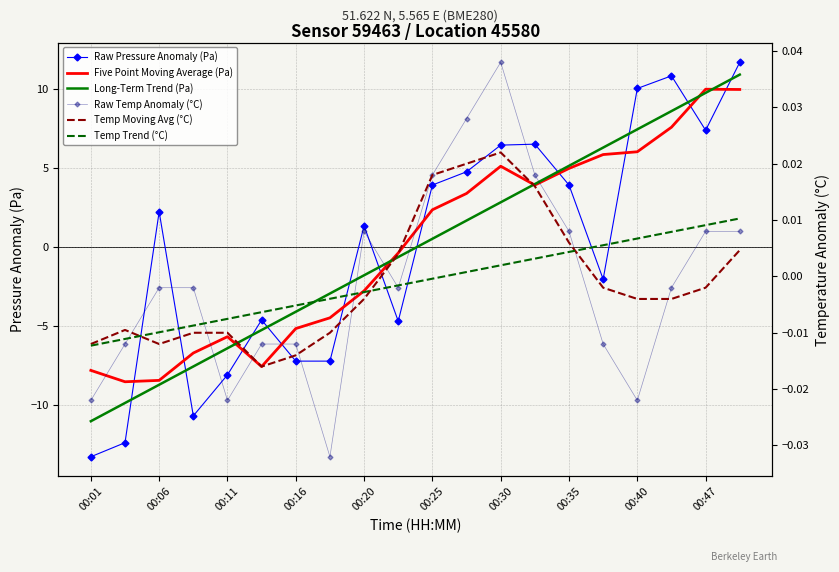

True or false: Temp Moving Avg (°C) and Raw Temp Anomaly (°C) cross at least once.

True